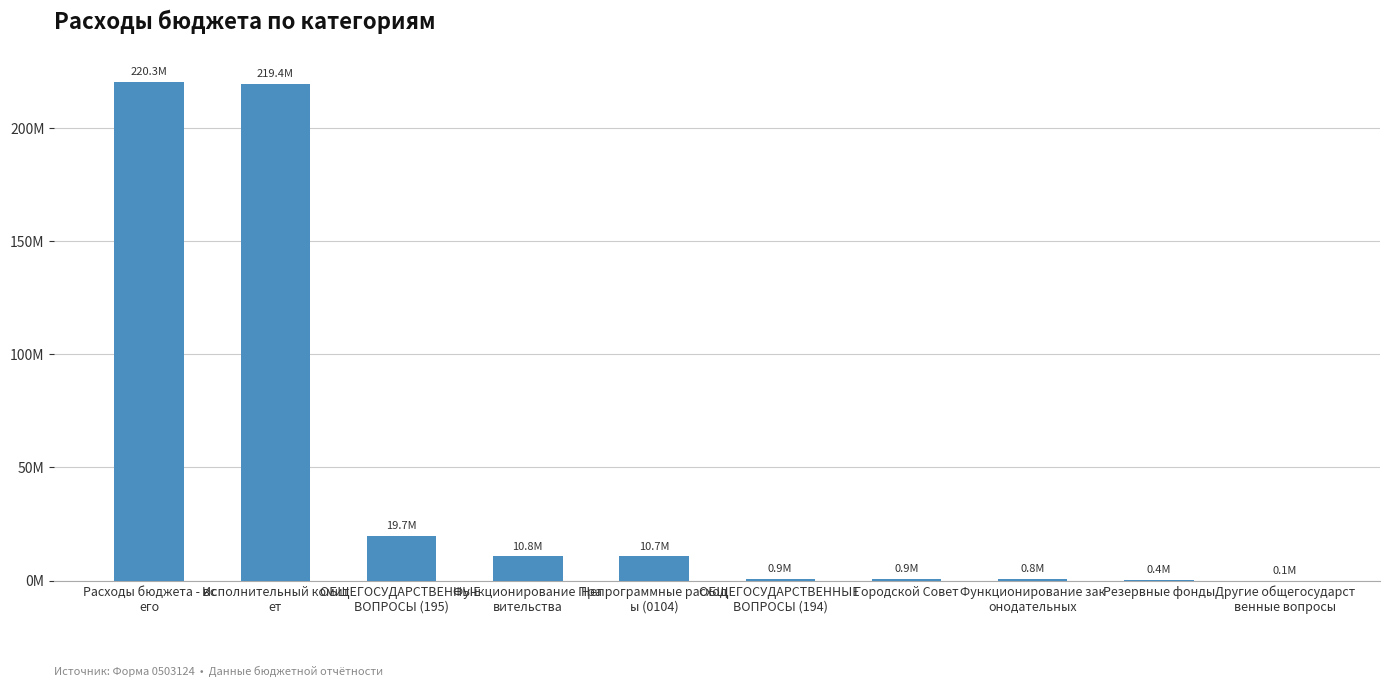

Read the value at Расходы бюджета - вс
его.

220283944.1